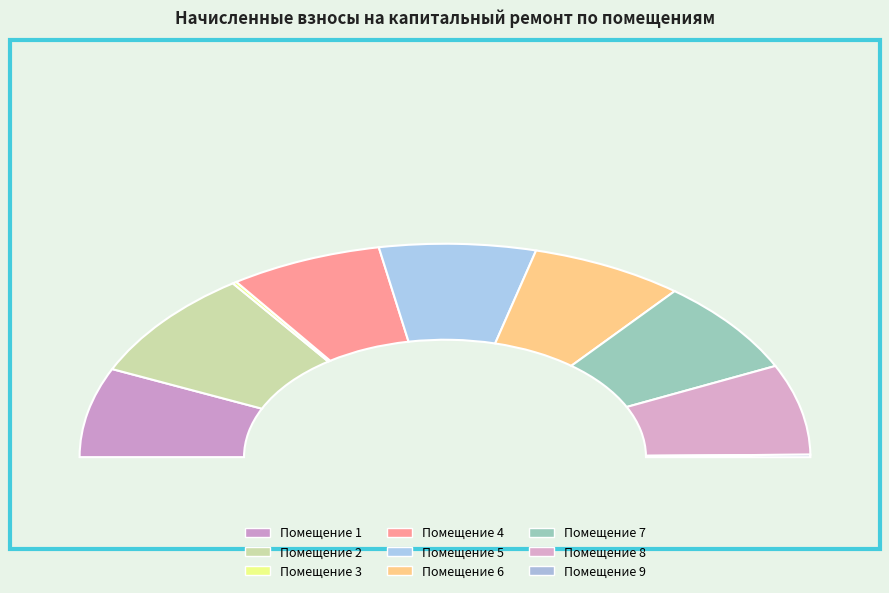

What is the change in value from 1 to 3?

-13889.4